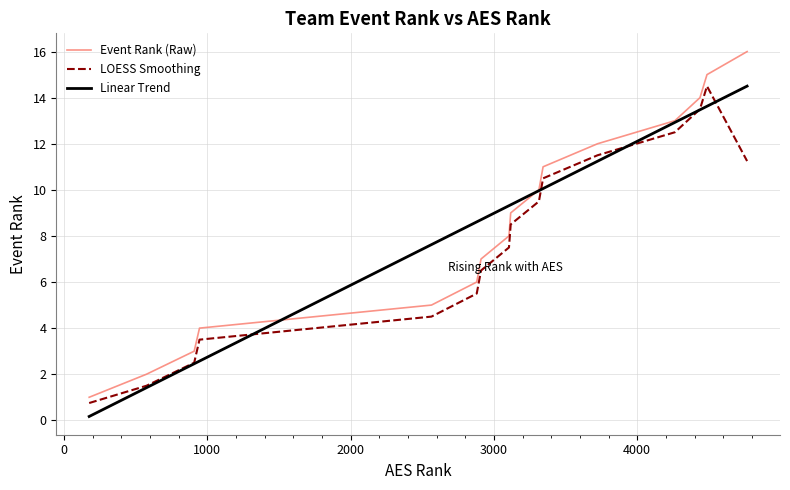

How many values are below 9?

8